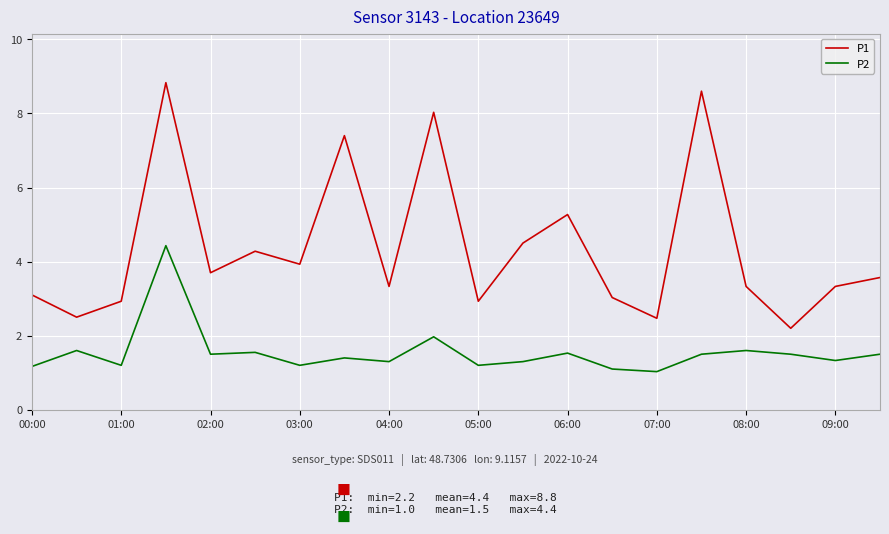

What is the smallest value displayed?

1.0